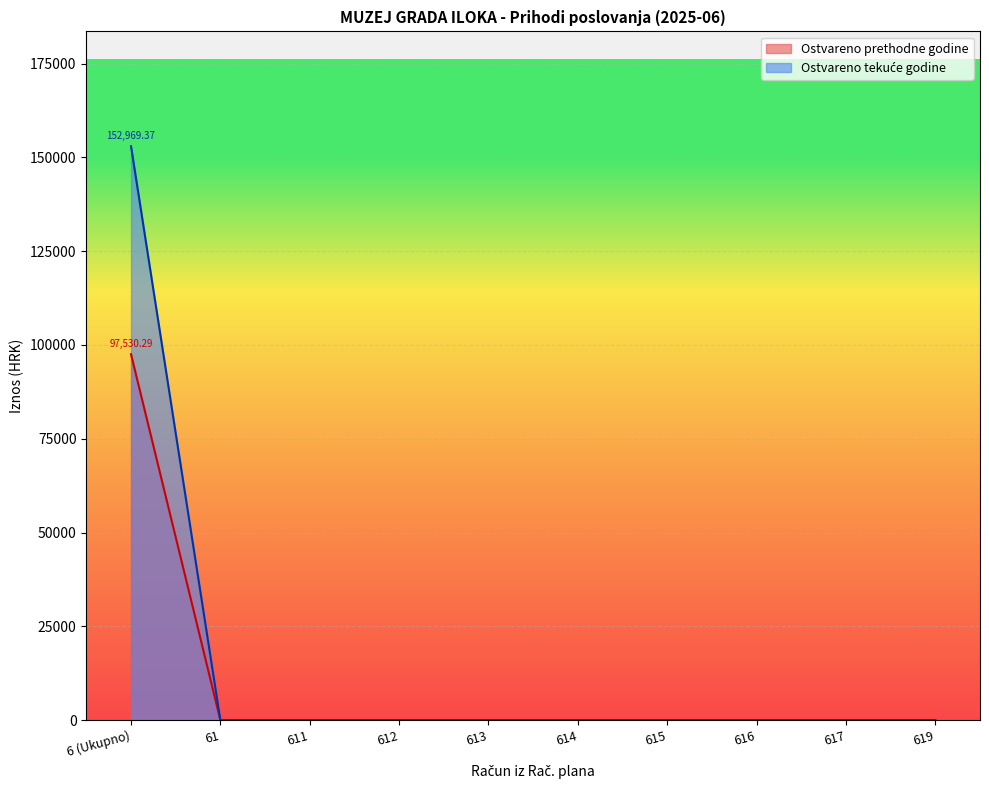

Reading left to right, list all the values displayed in this chart.

Ostvareno u izvještajnom razdoblju prethodne godine: 152969.4	0.0	0.0	0.0	0.0	0.0	0.0	0.0	0.0	0.0
Ostvareno u izvještajnom razdoblju tekuće godine: 97530.3	0.0	0.0	0.0	0.0	0.0	0.0	0.0	0.0	0.0